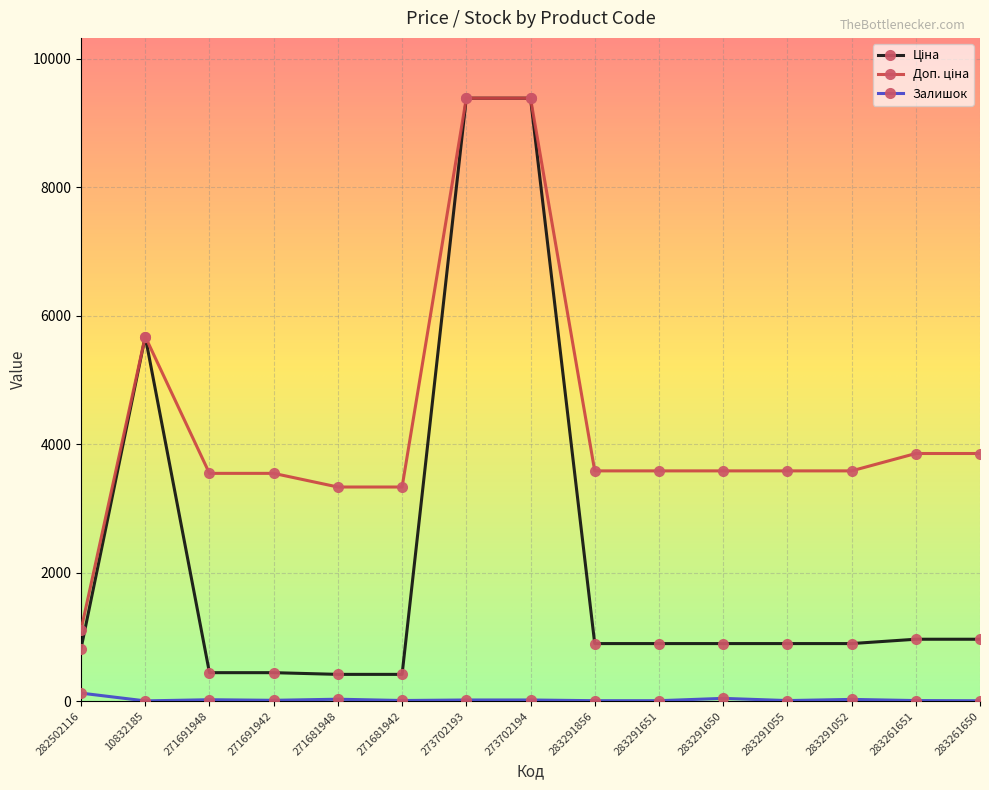

At how many categories does at least one series exceed 4712?

3